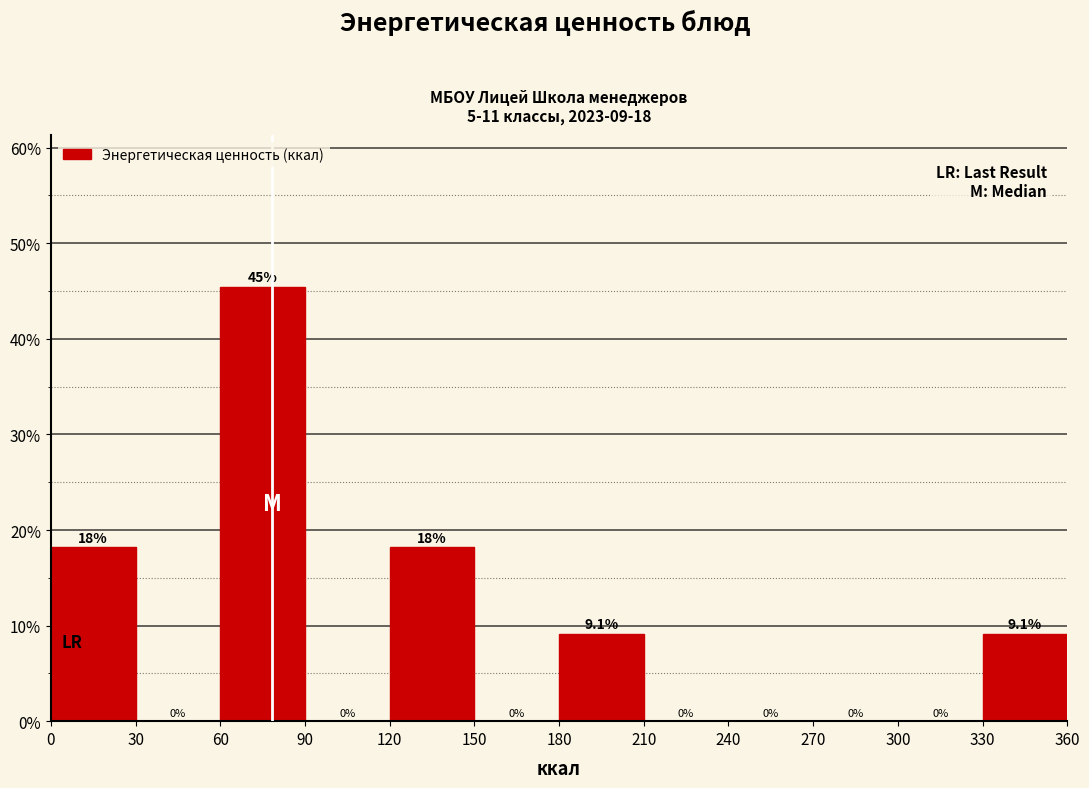

Over which range of the x-axis is the bar tallest?

60 to 90